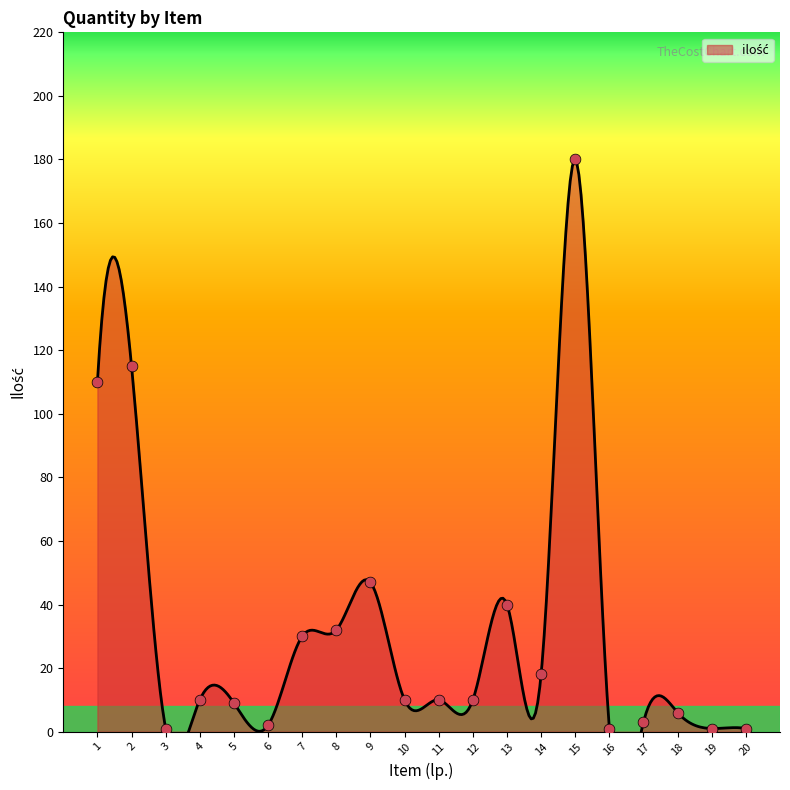

Between 7 and 20, which is larger?

7